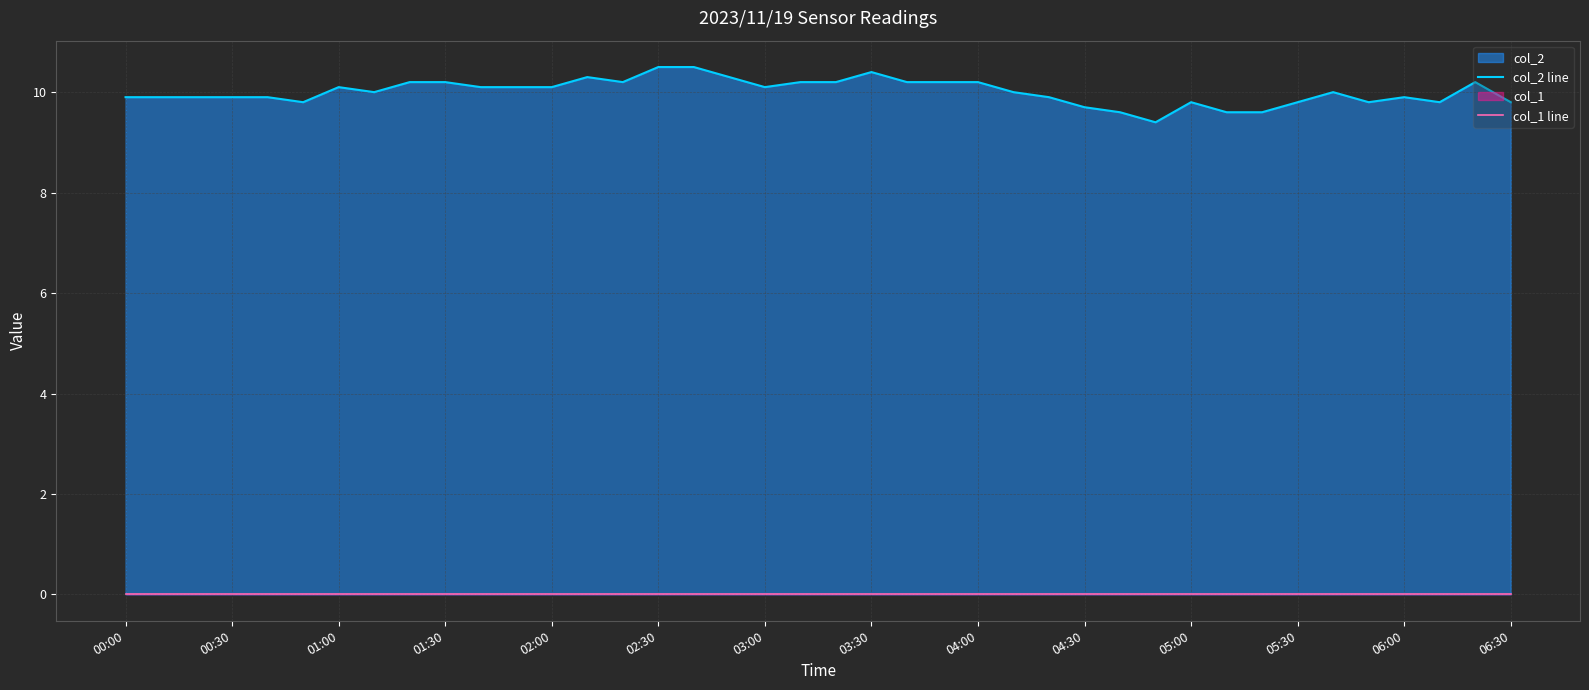

How many data points does each series have?

40